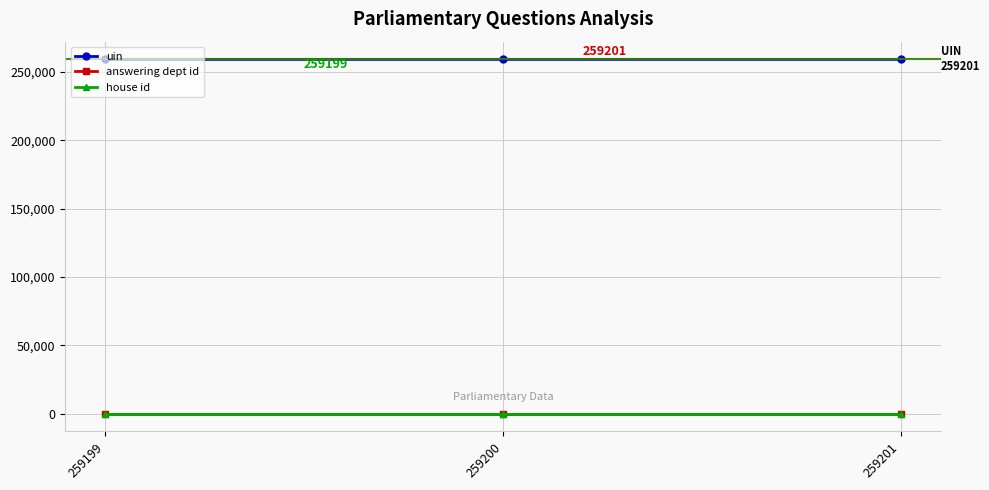

What is the maximum value for answering dept id?

10